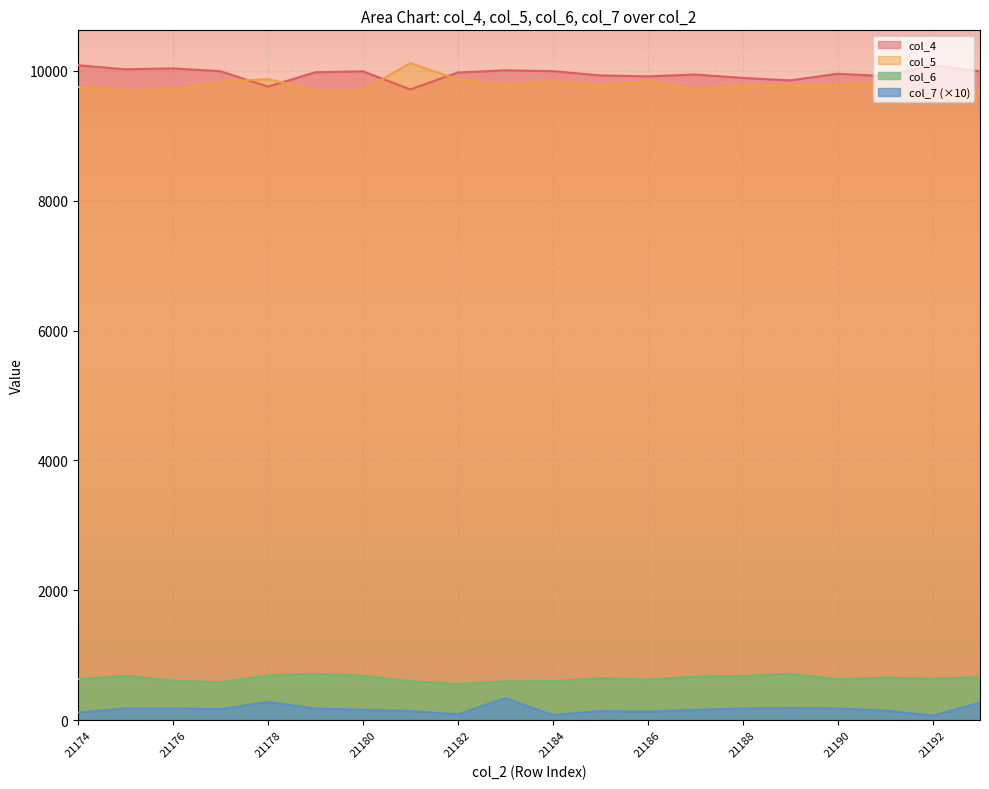

True or false: col_5 has more than 1 points higher than both neighbors.

True